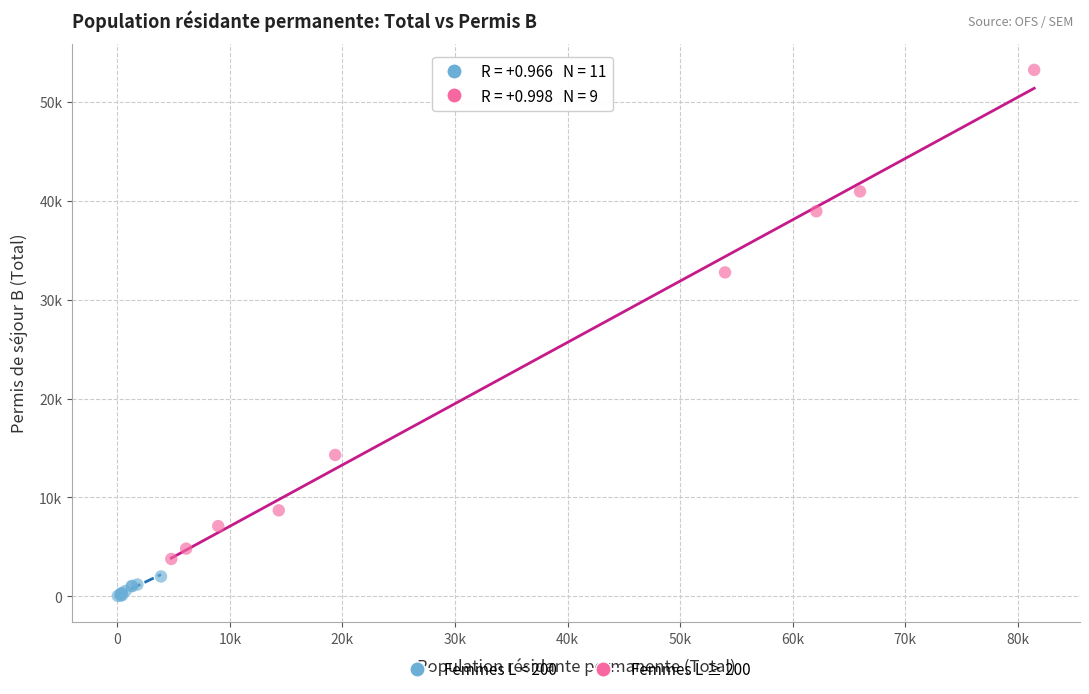

What are all the series names shown in the legend?

Femmes L < 200, Femmes L ≥ 200